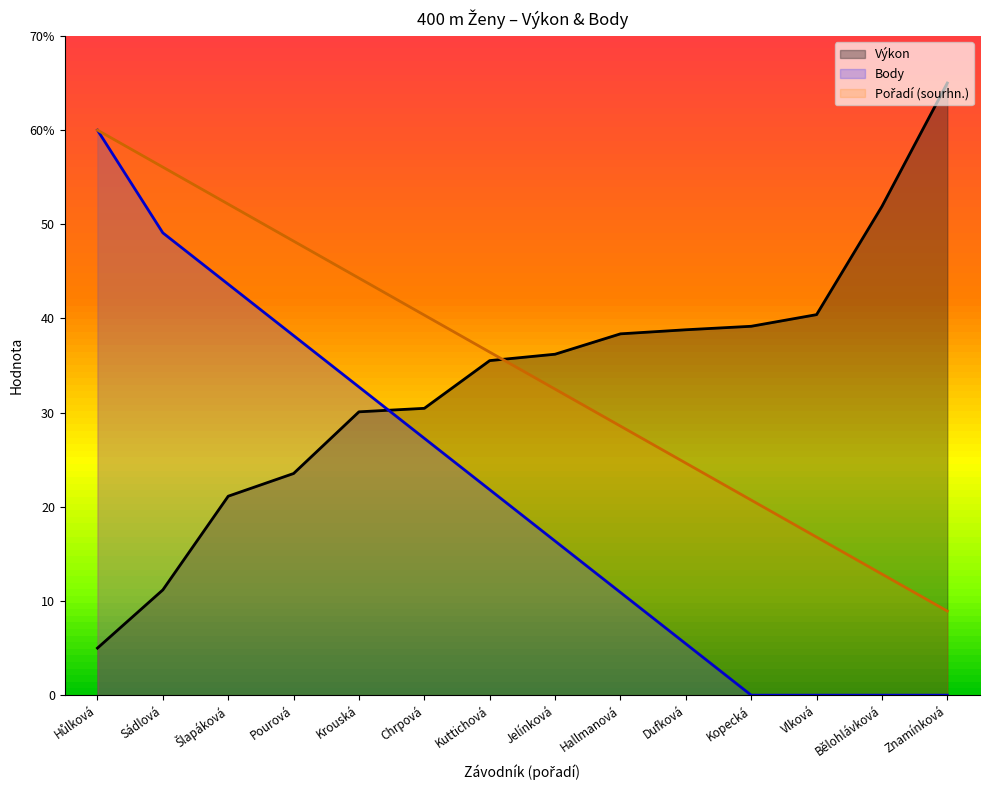

True or false: Body and Pořadí (sourhn.) intersect in this chart.

False